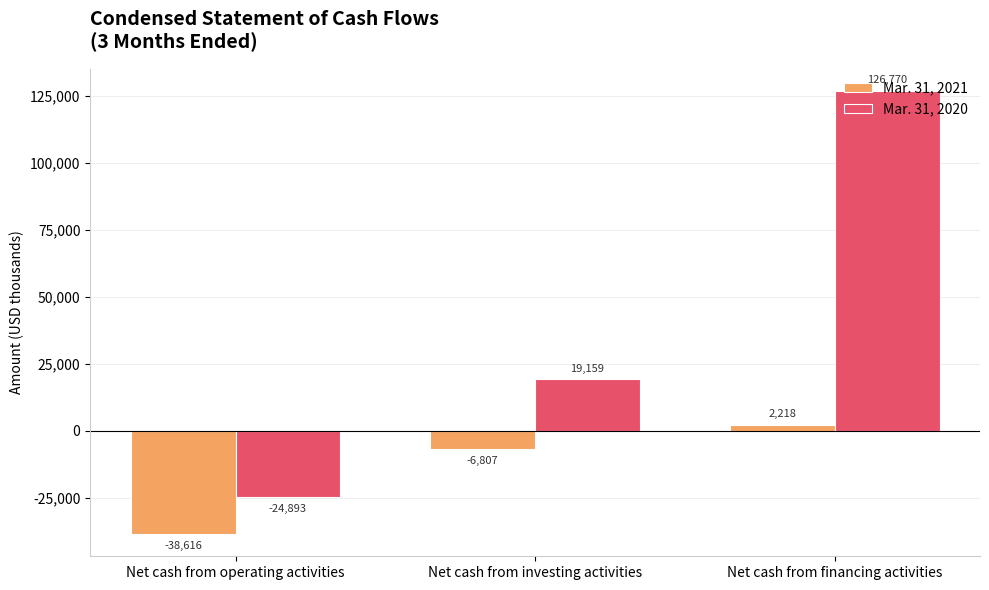

What is the difference between the maximum and minimum values in the Mar. 31, 2021 series?

40834